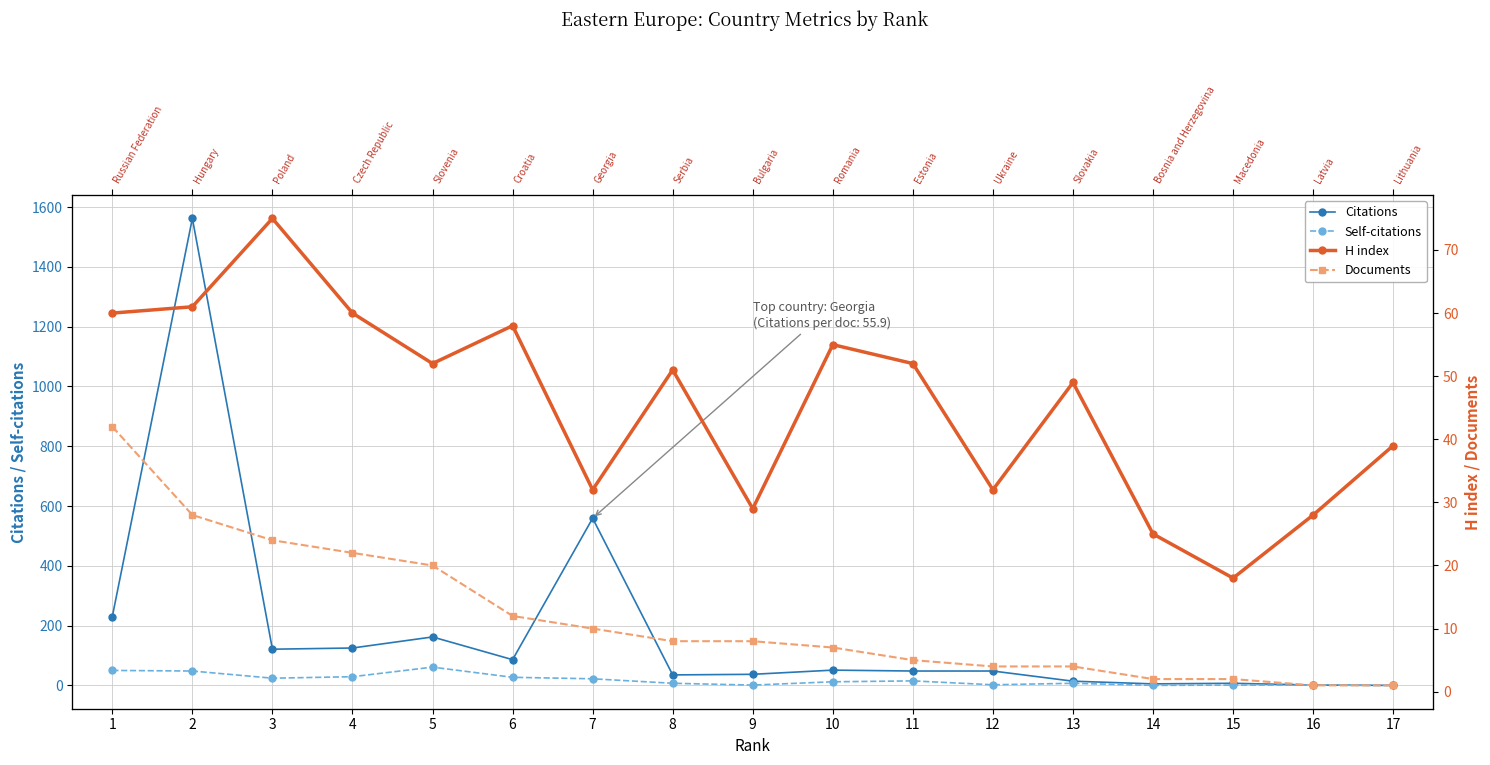

Which series has the largest range (max minus min)?

Citations